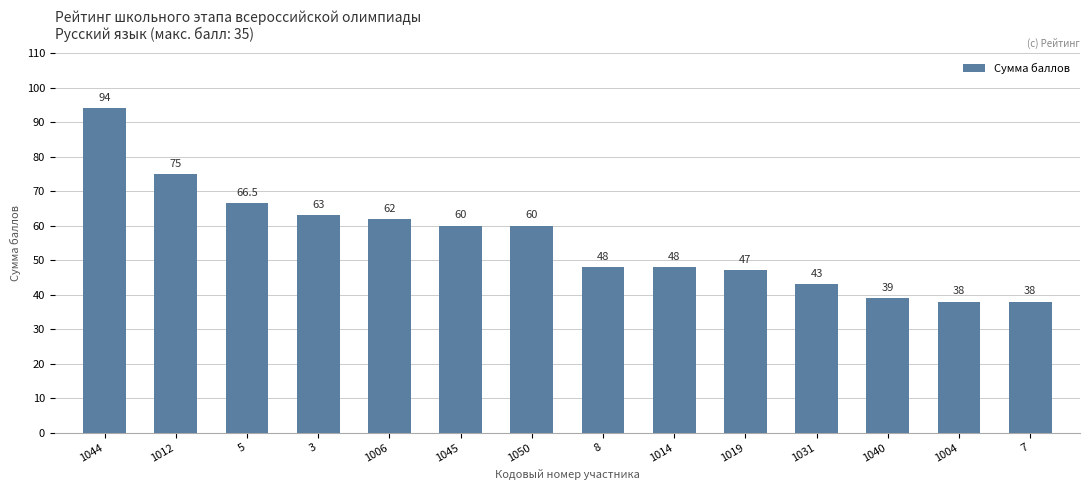

How many series are shown in this chart?

1